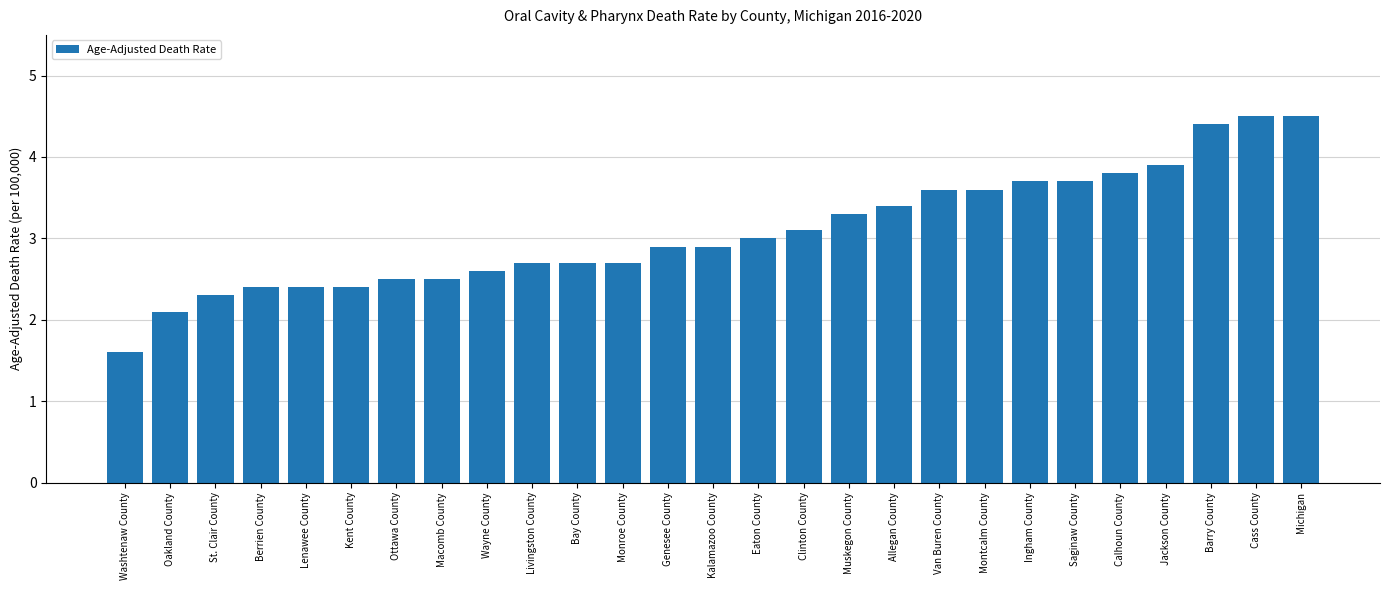

What value does the data have at Bay County?

2.7